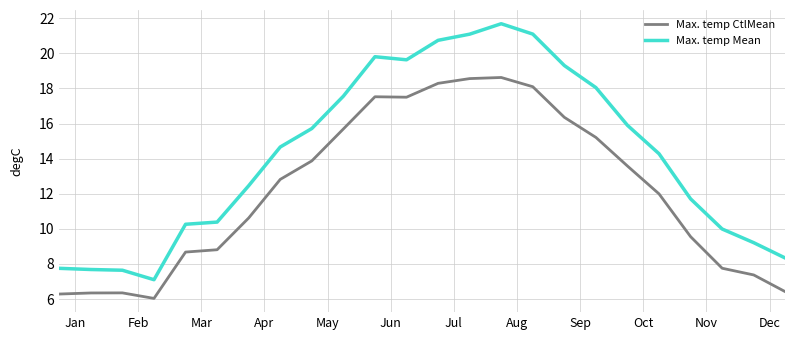

List the series in order of their overall mean, highest first.

Max. temp Mean, Max. temp CtlMean